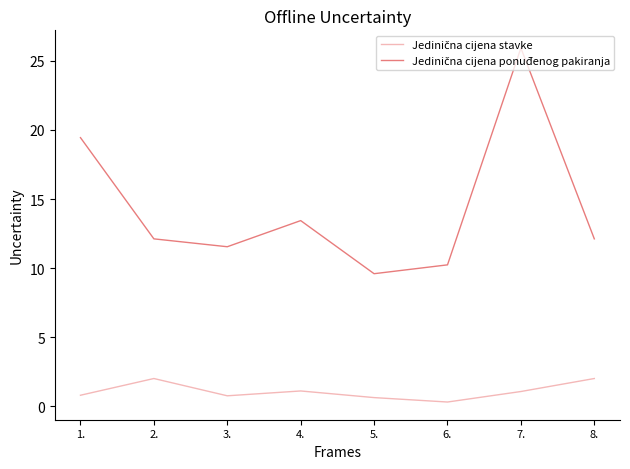

What position from the right is 5.?

4